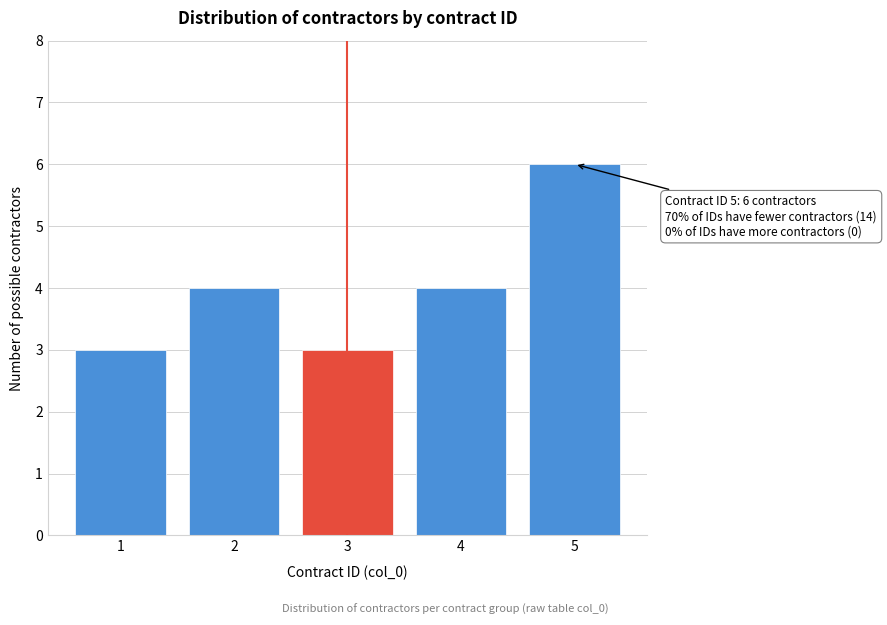

Reading left to right, list all the values displayed in this chart.

1=3	2=4	3=3	4=4	5=6